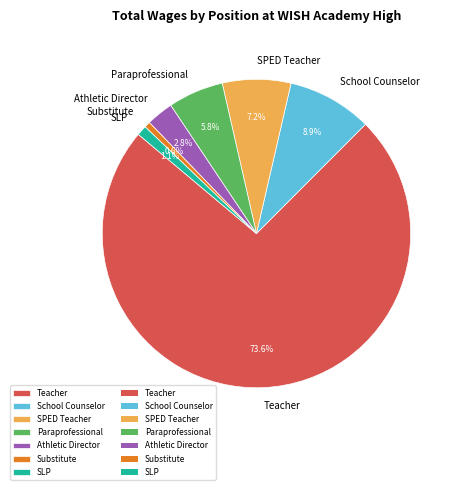

Between Paraprofessional and Substitute, which is larger?

Paraprofessional